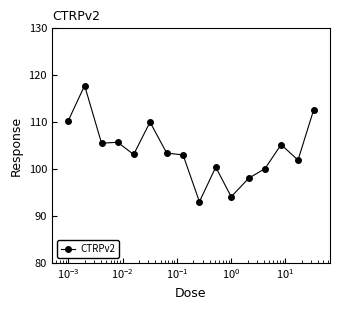

What is the greatest value displayed?

117.8